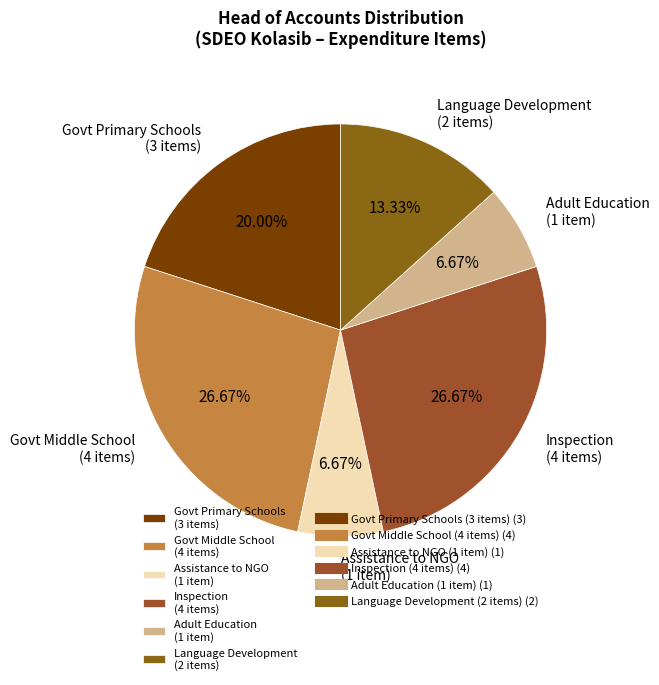

Does Govt Primary Schools (3 items) represent more than half of the total?

No